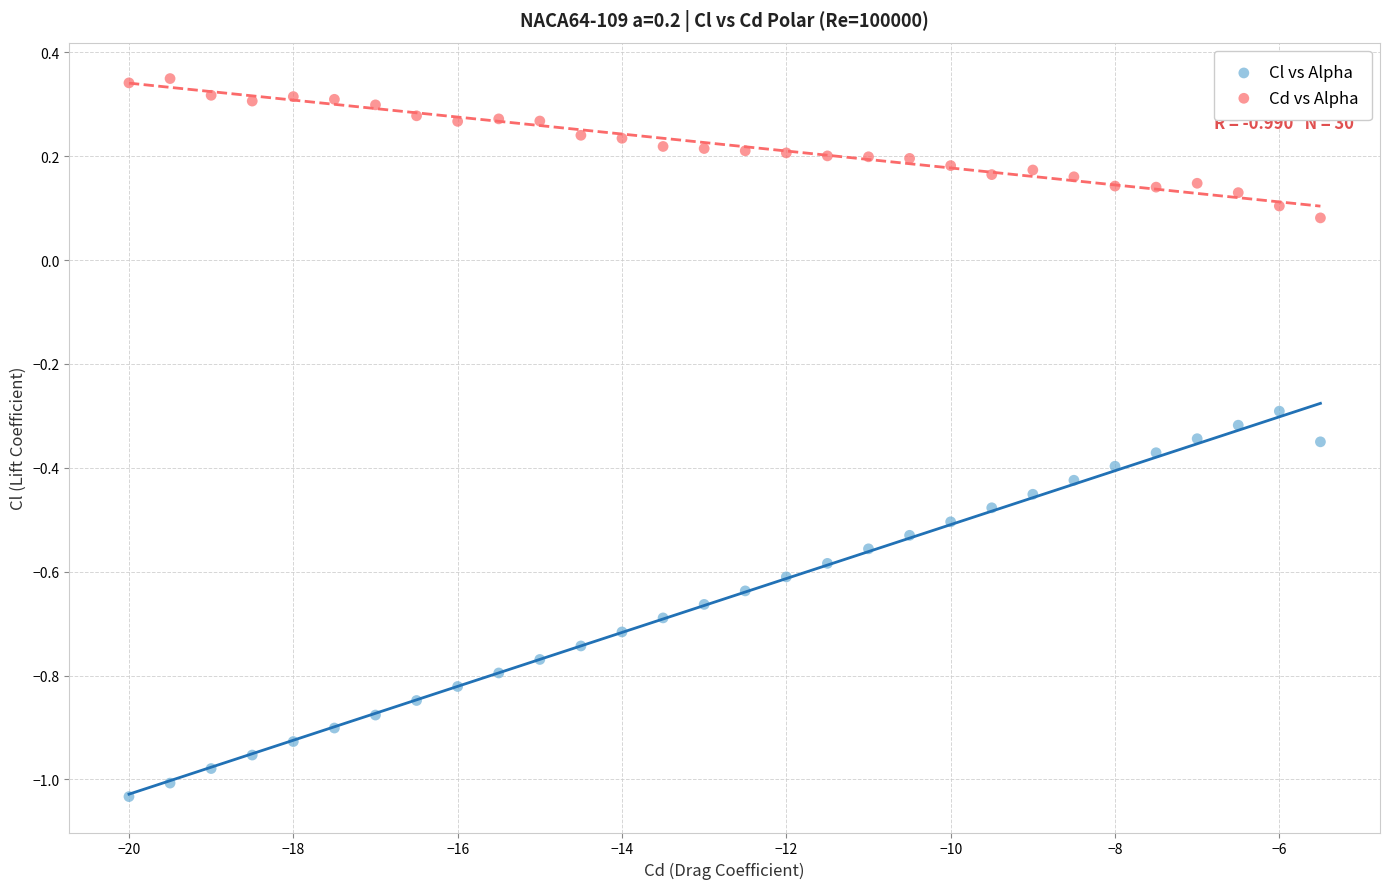

Across all data points, what is the range of X values (max minus min)?

14.5